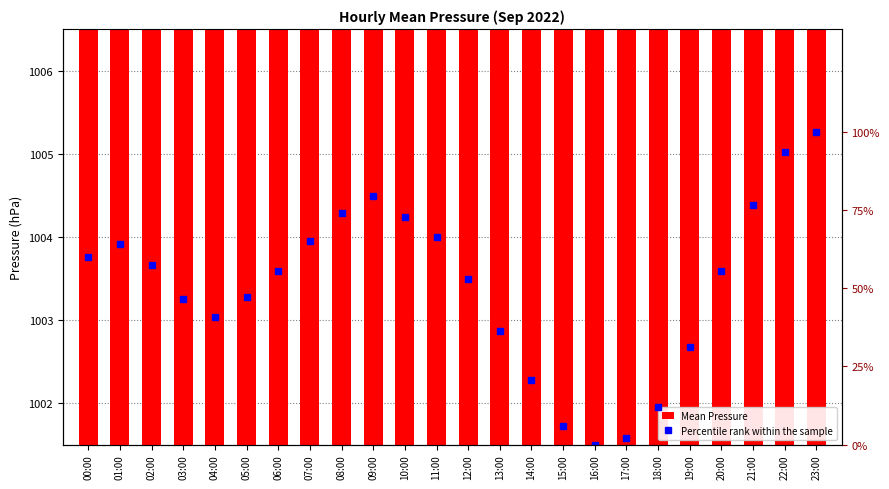

How many data points does each series have?

24